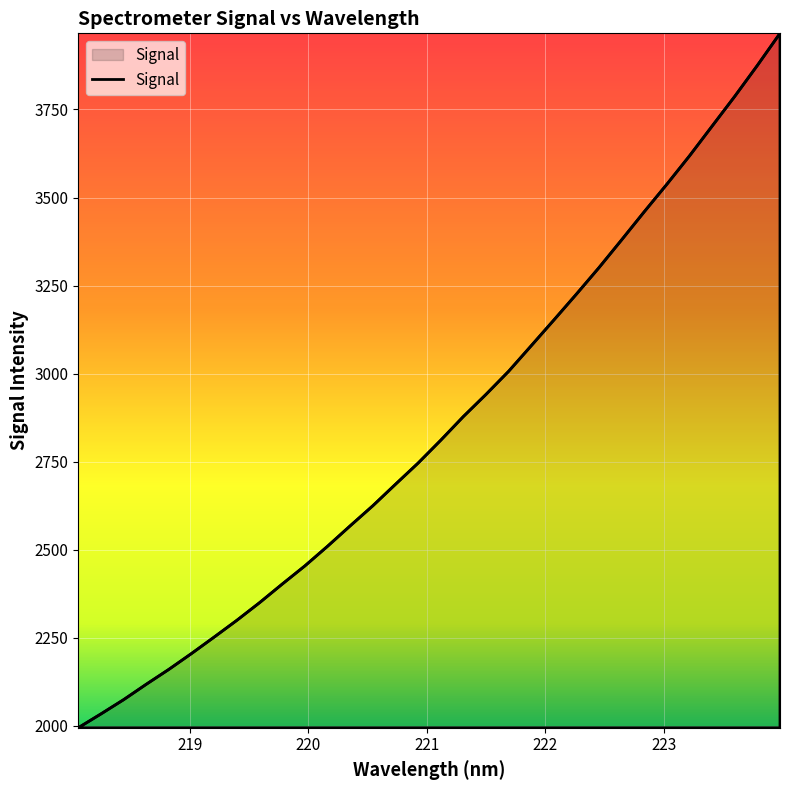

What is the minimum value shown in the chart?

1994.4